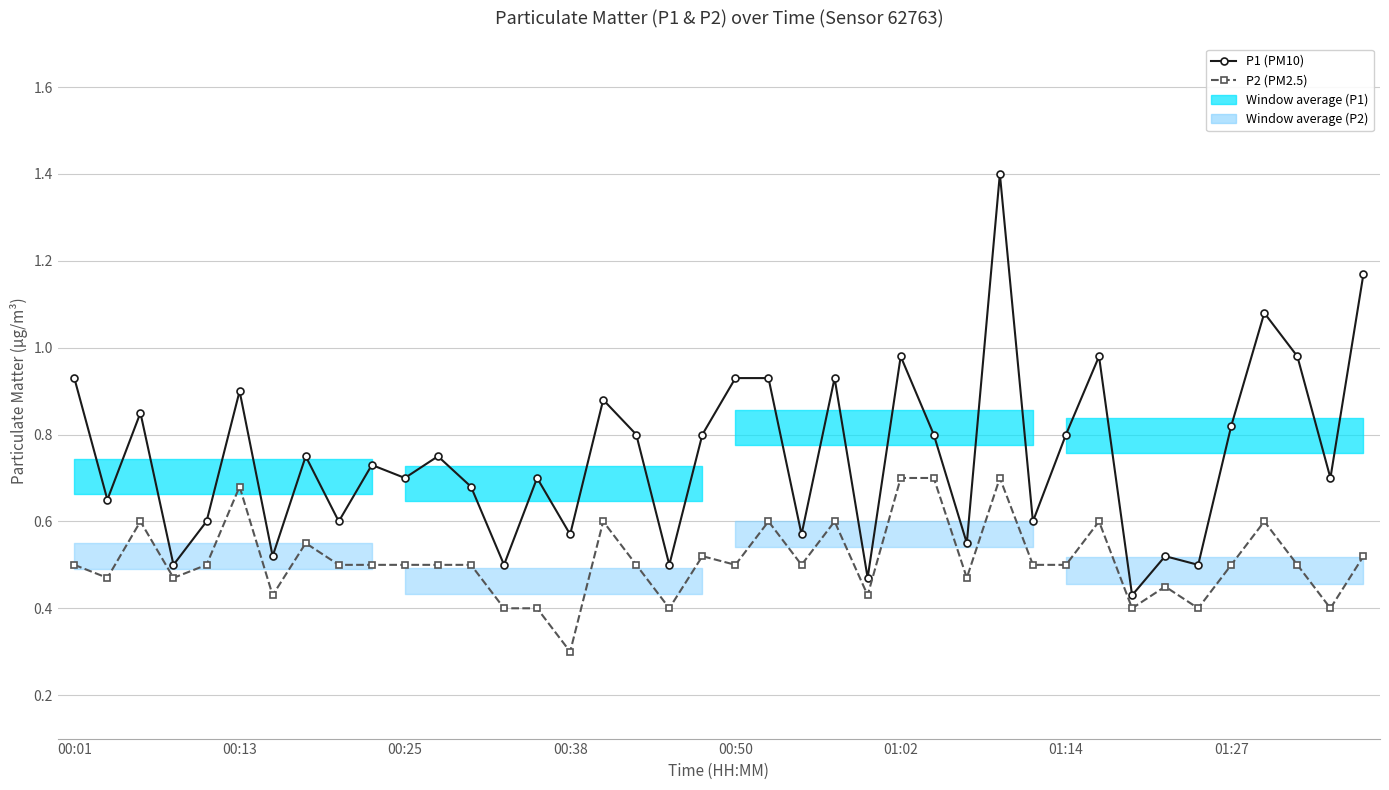

Between 01:02 and 14, which series saw the biggest shift?

P2 (PM2.5)